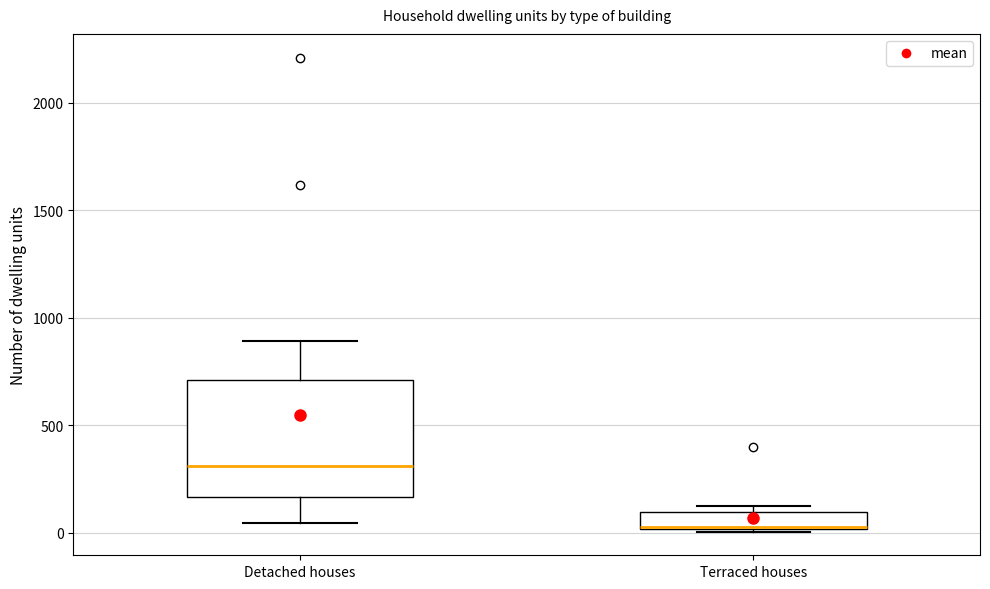

Which box's median line is the highest?

Detached houses